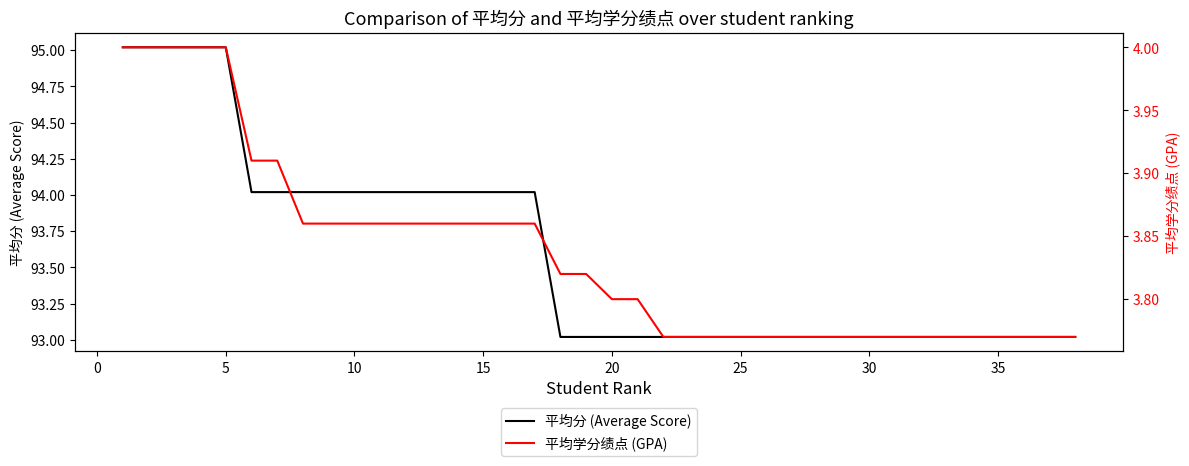

What is the difference between the second highest and second lowest values in the 平均学分绩点 (GPA) series?

0.2